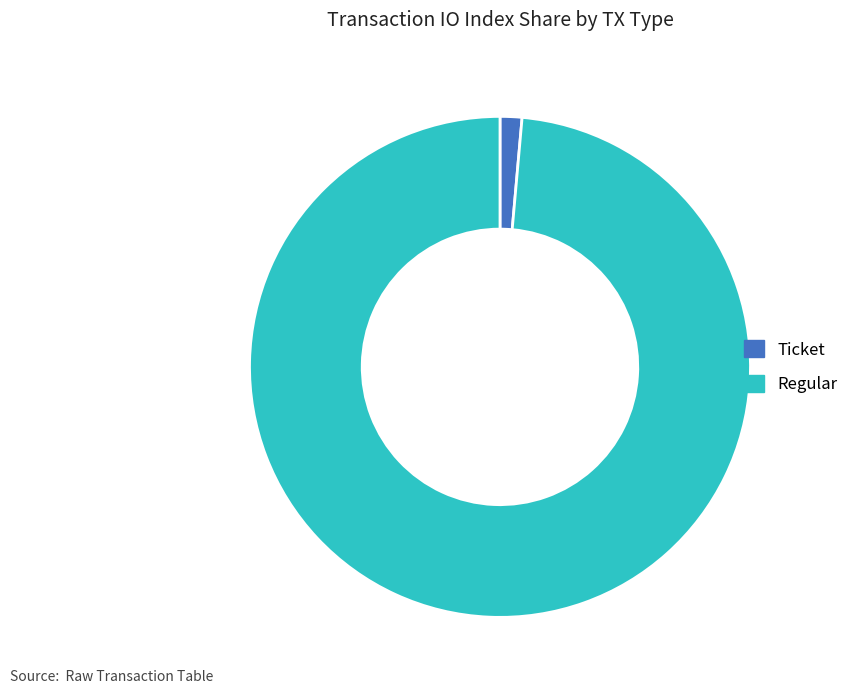

Count the number of slices in the pie.

2